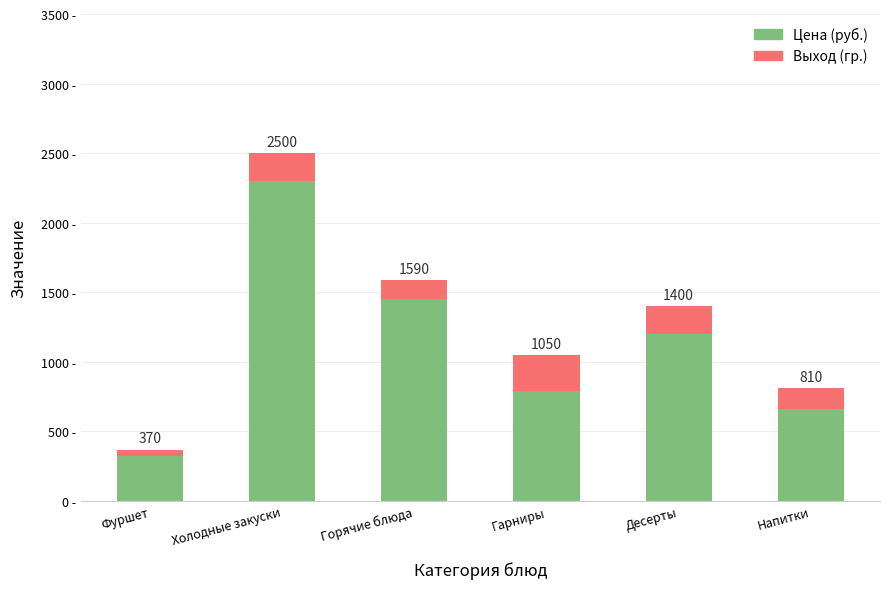

Is it true that Цена (руб.) equals 790 at Гарниры?

True